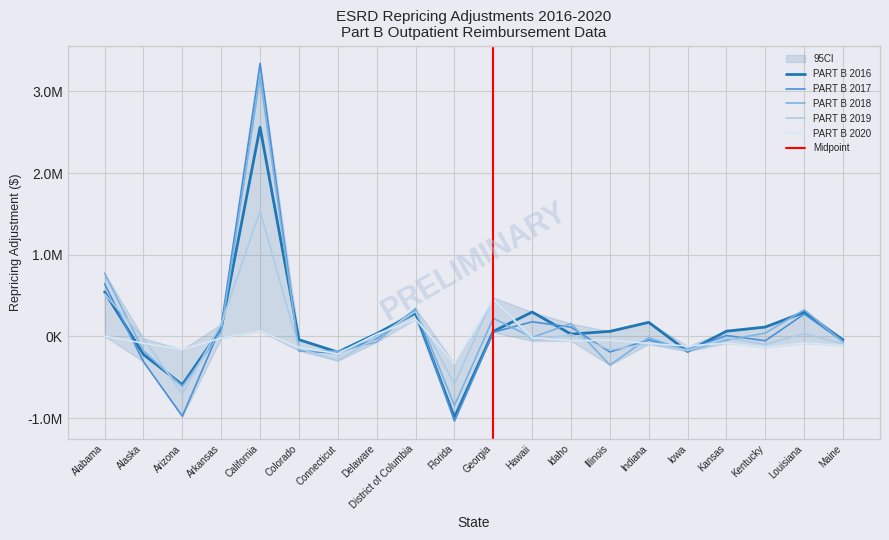

What is the maximum value for PART B 2016?

2561490.5